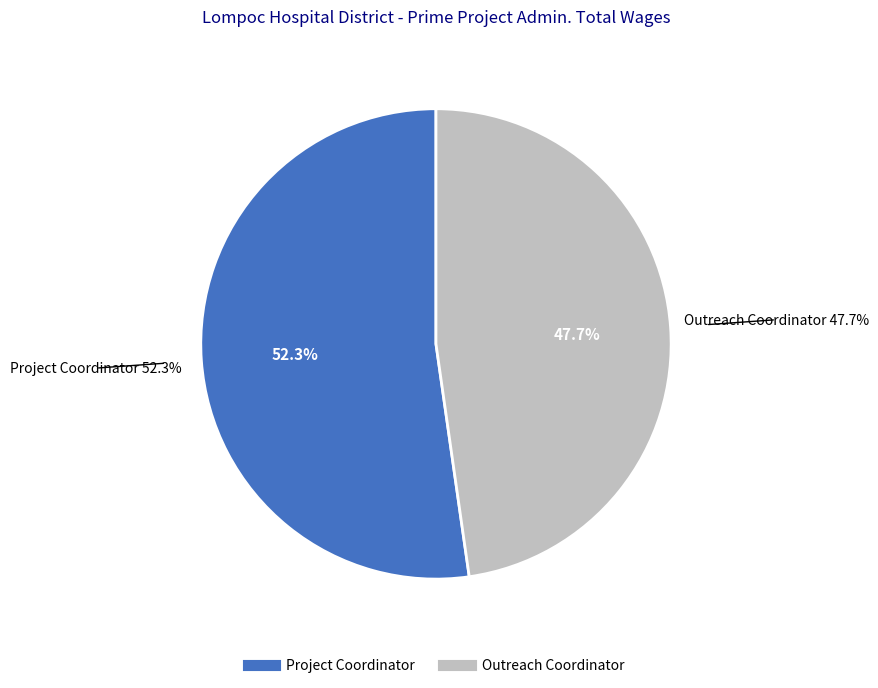

The Outreach Coordinator slice represents 55% of the pie. True or false?

False